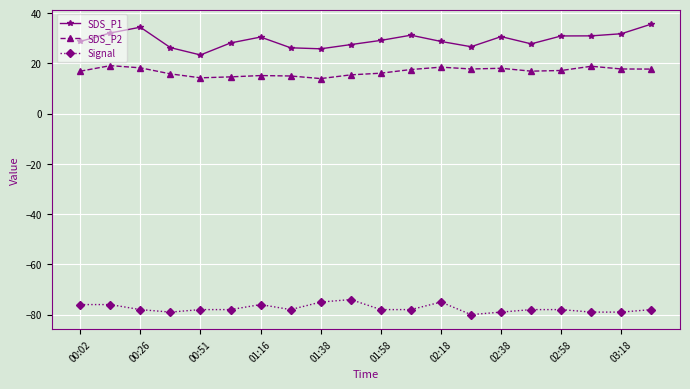

What is the smallest value displayed?

-80.0